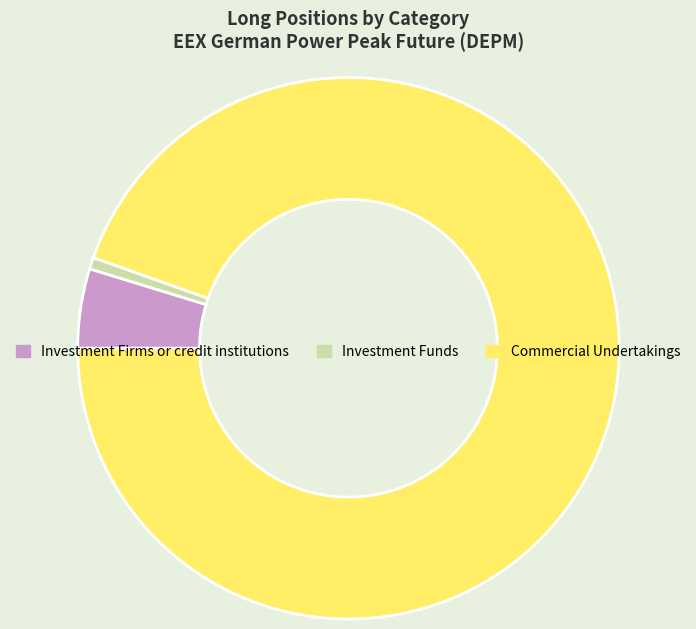

Rank the categories by value from highest to lowest.

Commercial Undertakings, Investment Firms or credit institutions, Investment Funds